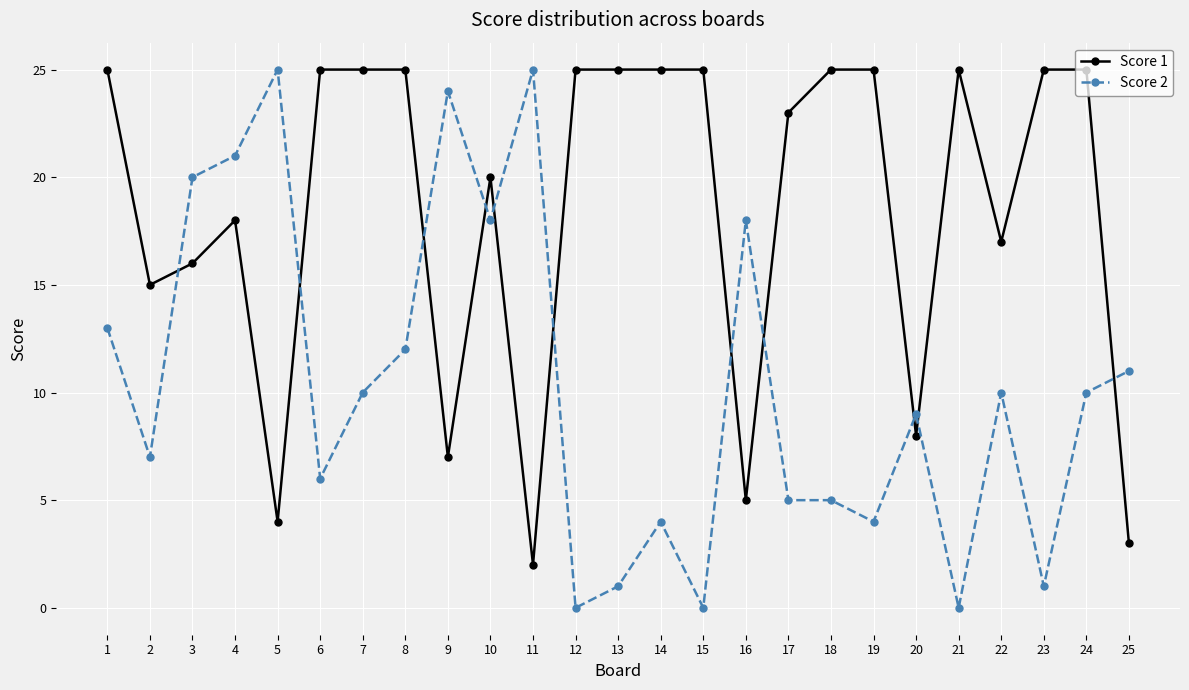

At 7, list the series in order from largest to smallest.

Score 1, Score 2